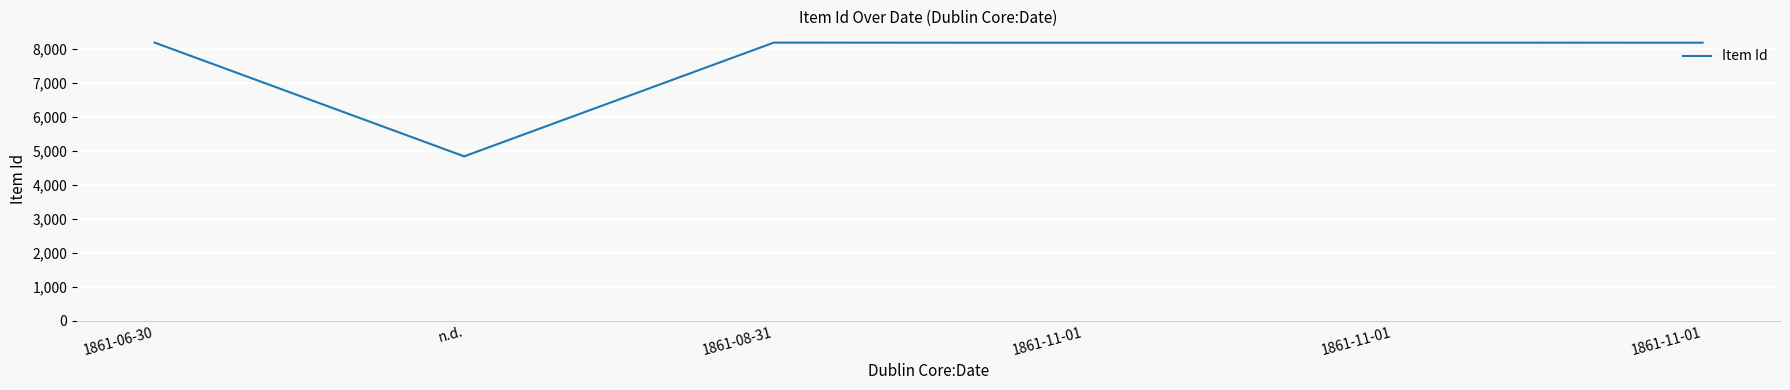

Where is the first local minimum?

n.d.